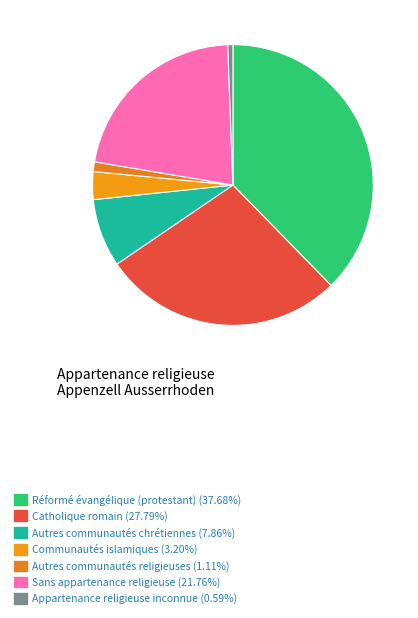

The Autres communautés chrétiennes slice represents 19% of the pie. True or false?

False